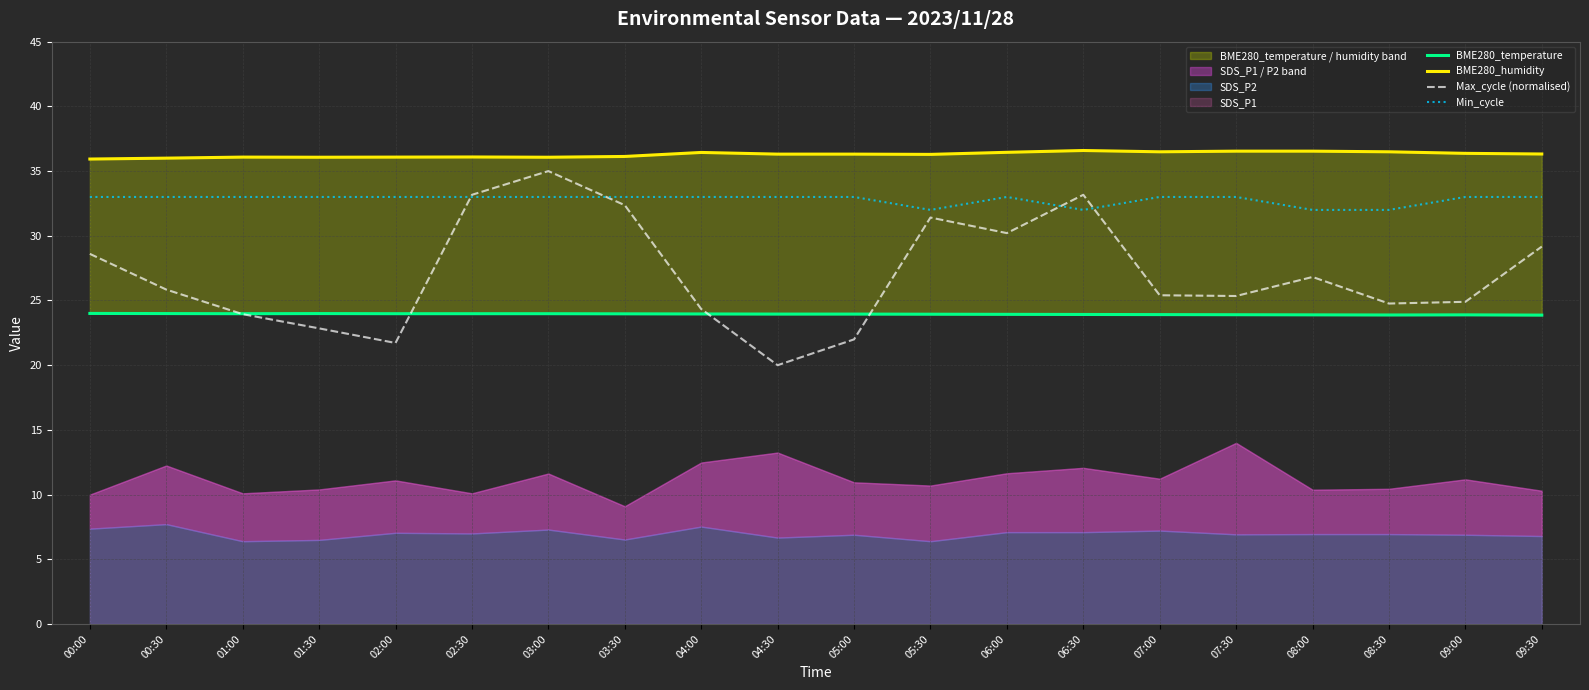

Rank the categories by BME280_humidity value from highest to lowest.

06:30, 07:30, 08:00, 07:00, 08:30, 06:00, 04:00, 09:00, 09:30, 04:30, 05:00, 05:30, 03:30, 02:30, 01:00, 02:00, 01:30, 03:00, 00:30, 00:00